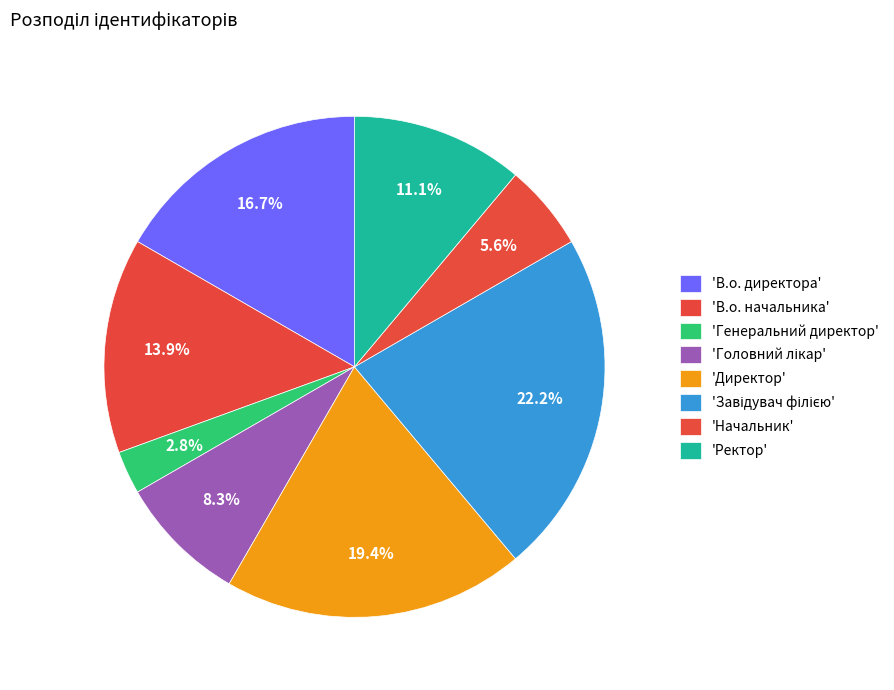

What is the largest slice in the pie chart?

Завідувач філією